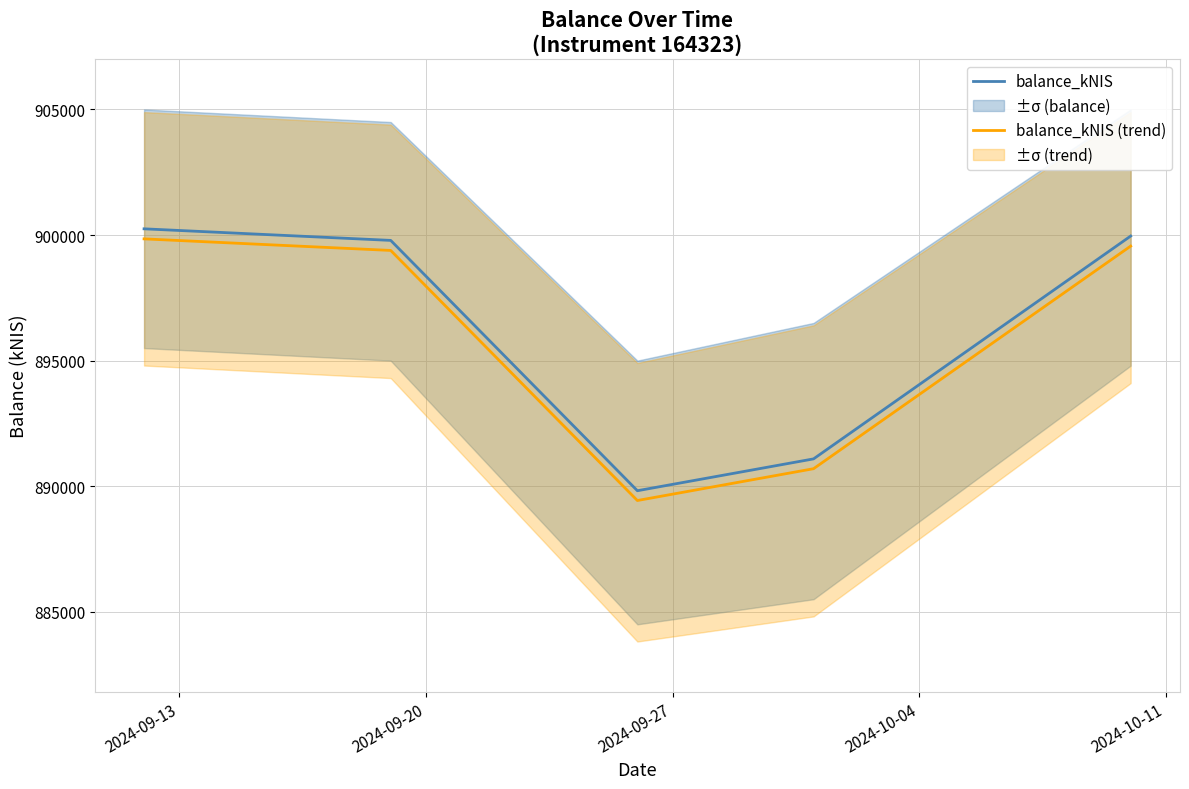

How many lines are shown in the chart?

2